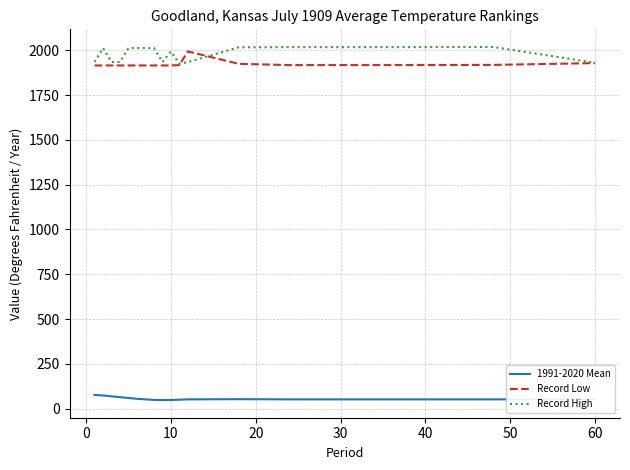

What is the smallest value displayed?

47.8